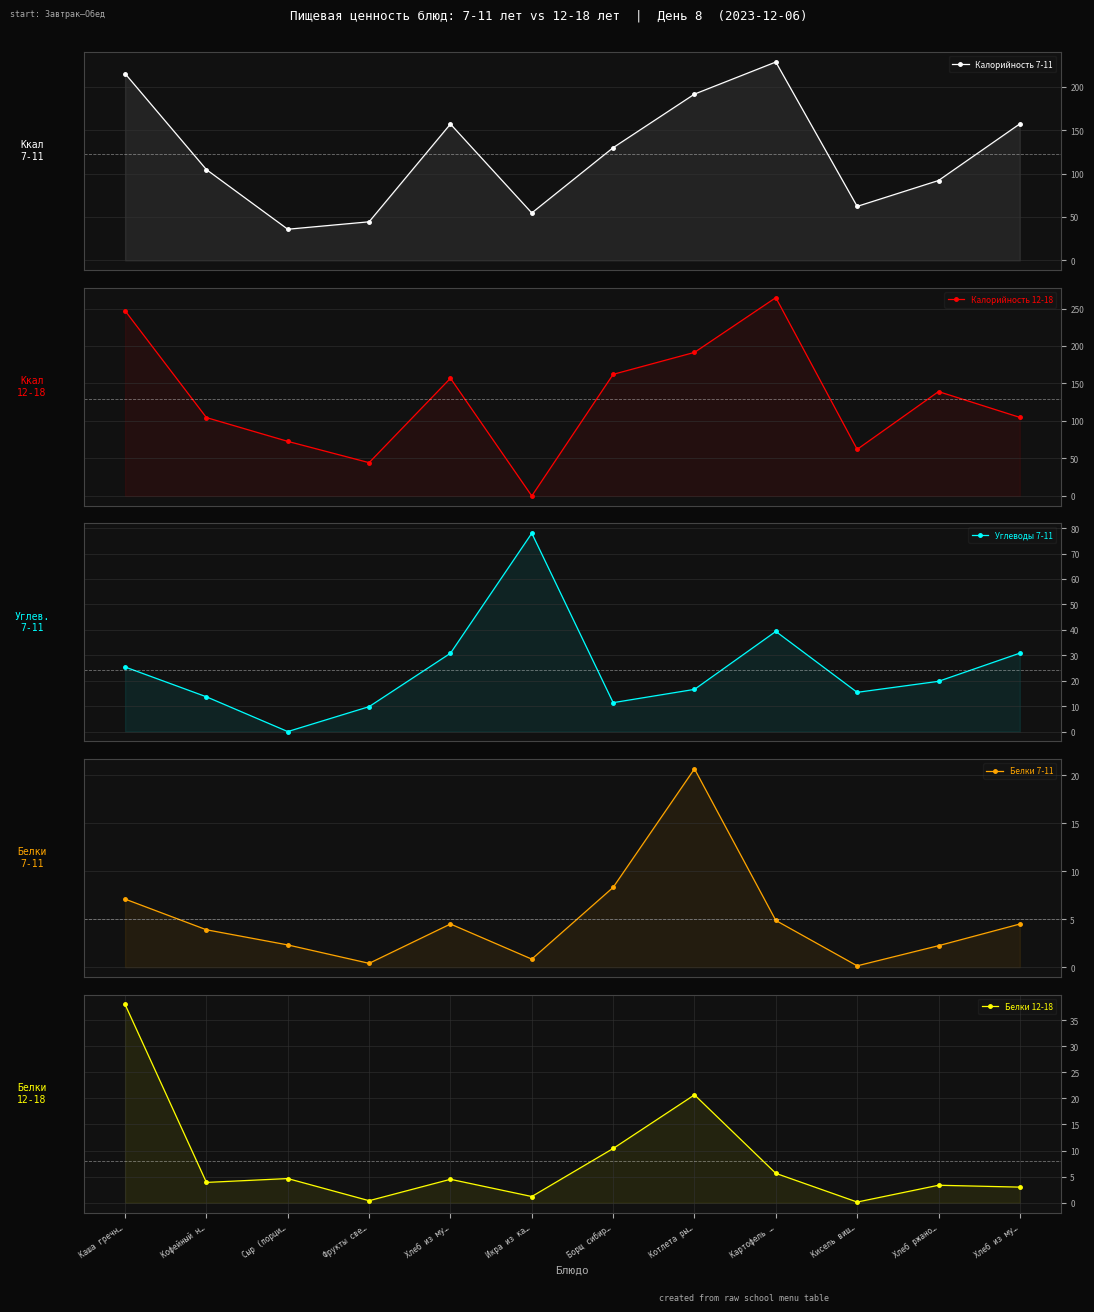

What is the difference between the Белки 12-18 values at Борщ сибир… and Котлета ры…?

10.3